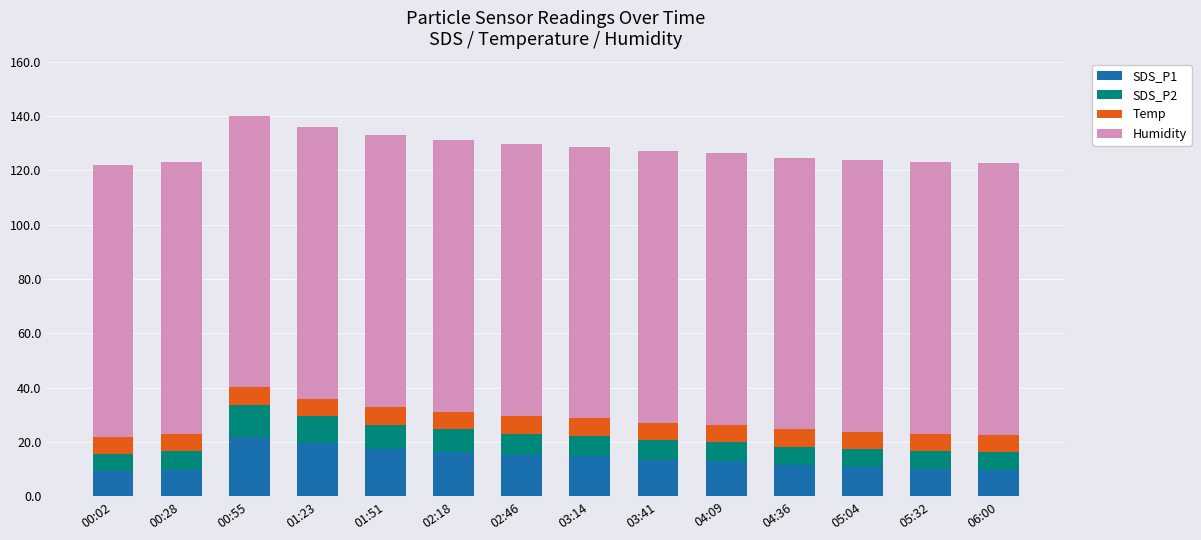

What is the minimum value for SDS_P1?

9.4